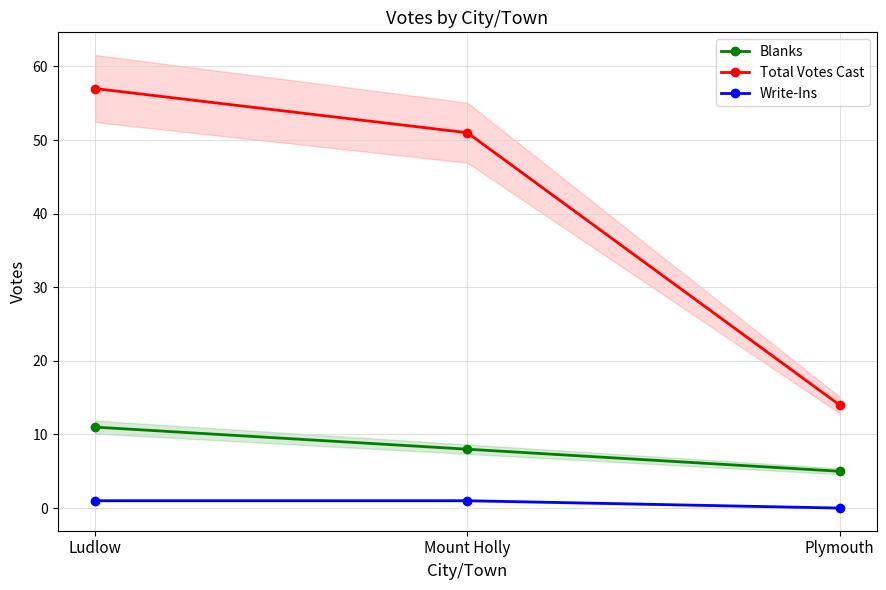

At Plymouth, list the series in order from largest to smallest.

Total Votes Cast, Blanks, Write-Ins